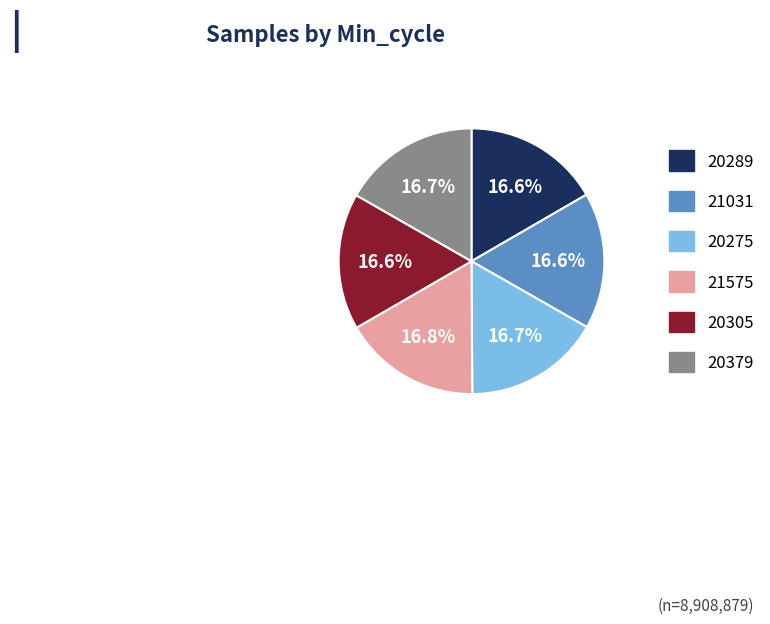

Approximately how many times larger is the value at 21031 compared to 21575?

1.0